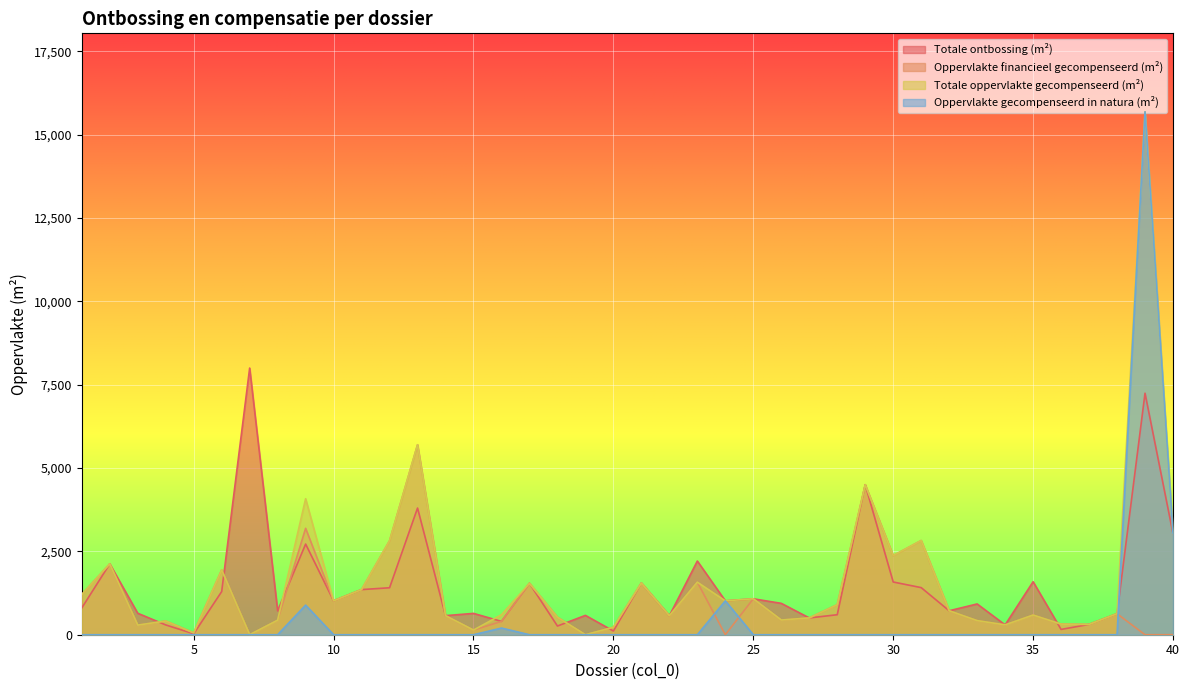

Which series has the largest range (max minus min)?

Totale oppervlakte gecompenseerd (m²)